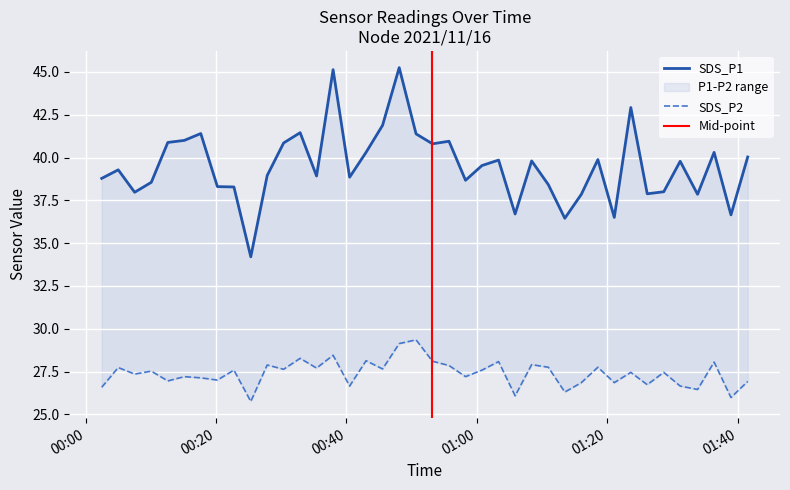

What is the sum of the SDS_P1 values at 2021/11/16 00:25:20 and 2021/11/16 01:10:56?

72.6